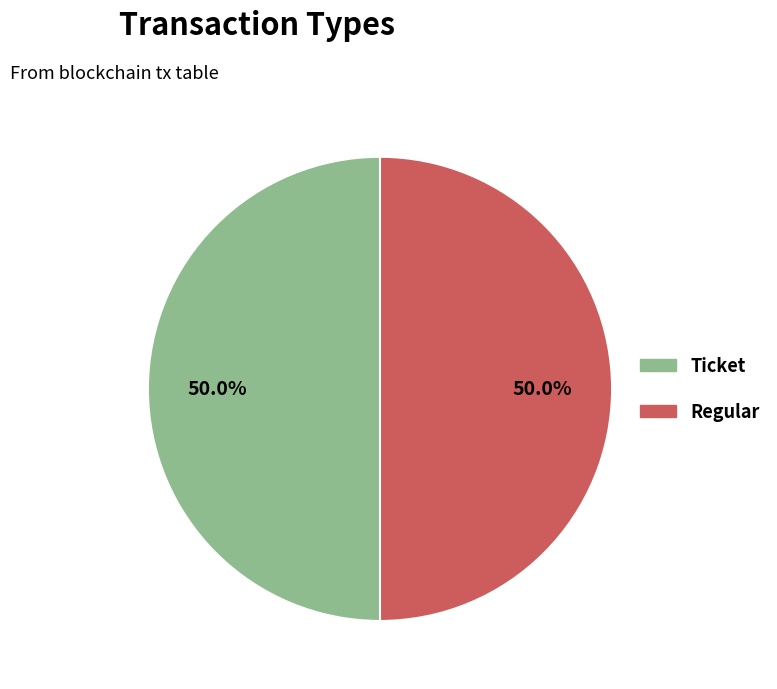

How many segments does this pie chart have?

2